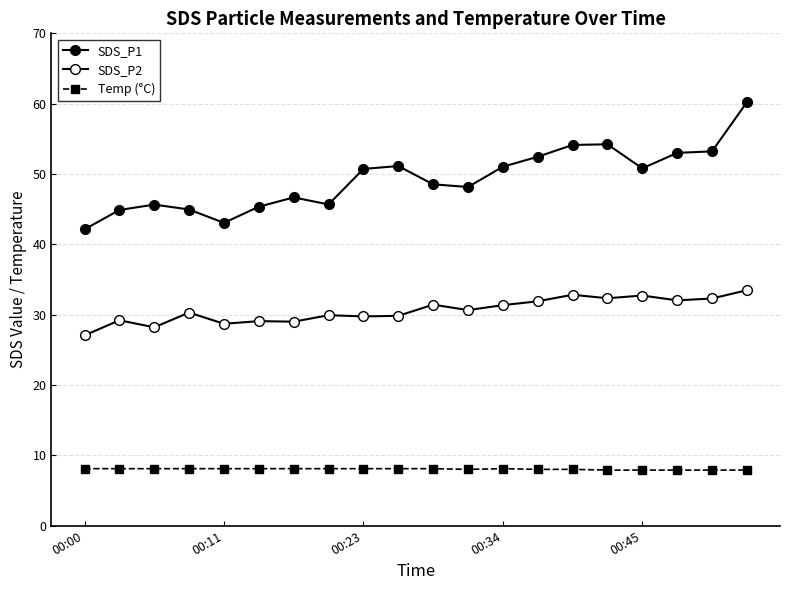

Reading left to right, list all the values displayed in this chart.

SDS_P1: 42.1	44.9	45.6	45.0	43.0	45.4	46.7	45.7	50.7	51.1	48.5	48.1	51.0	52.5	54.1	54.2	50.8	53.0	53.2	60.2
SDS_P2: 27.1	29.2	28.2	30.3	28.7	29.1	29.0	29.9	29.8	29.8	31.4	30.6	31.4	31.9	32.8	32.3	32.7	32.0	32.3	33.5
Temp (°C): 8.1	8.1	8.1	8.1	8.1	8.1	8.1	8.1	8.1	8.1	8.1	8.0	8.1	8.0	8.0	7.9	7.9	7.9	7.9	7.9